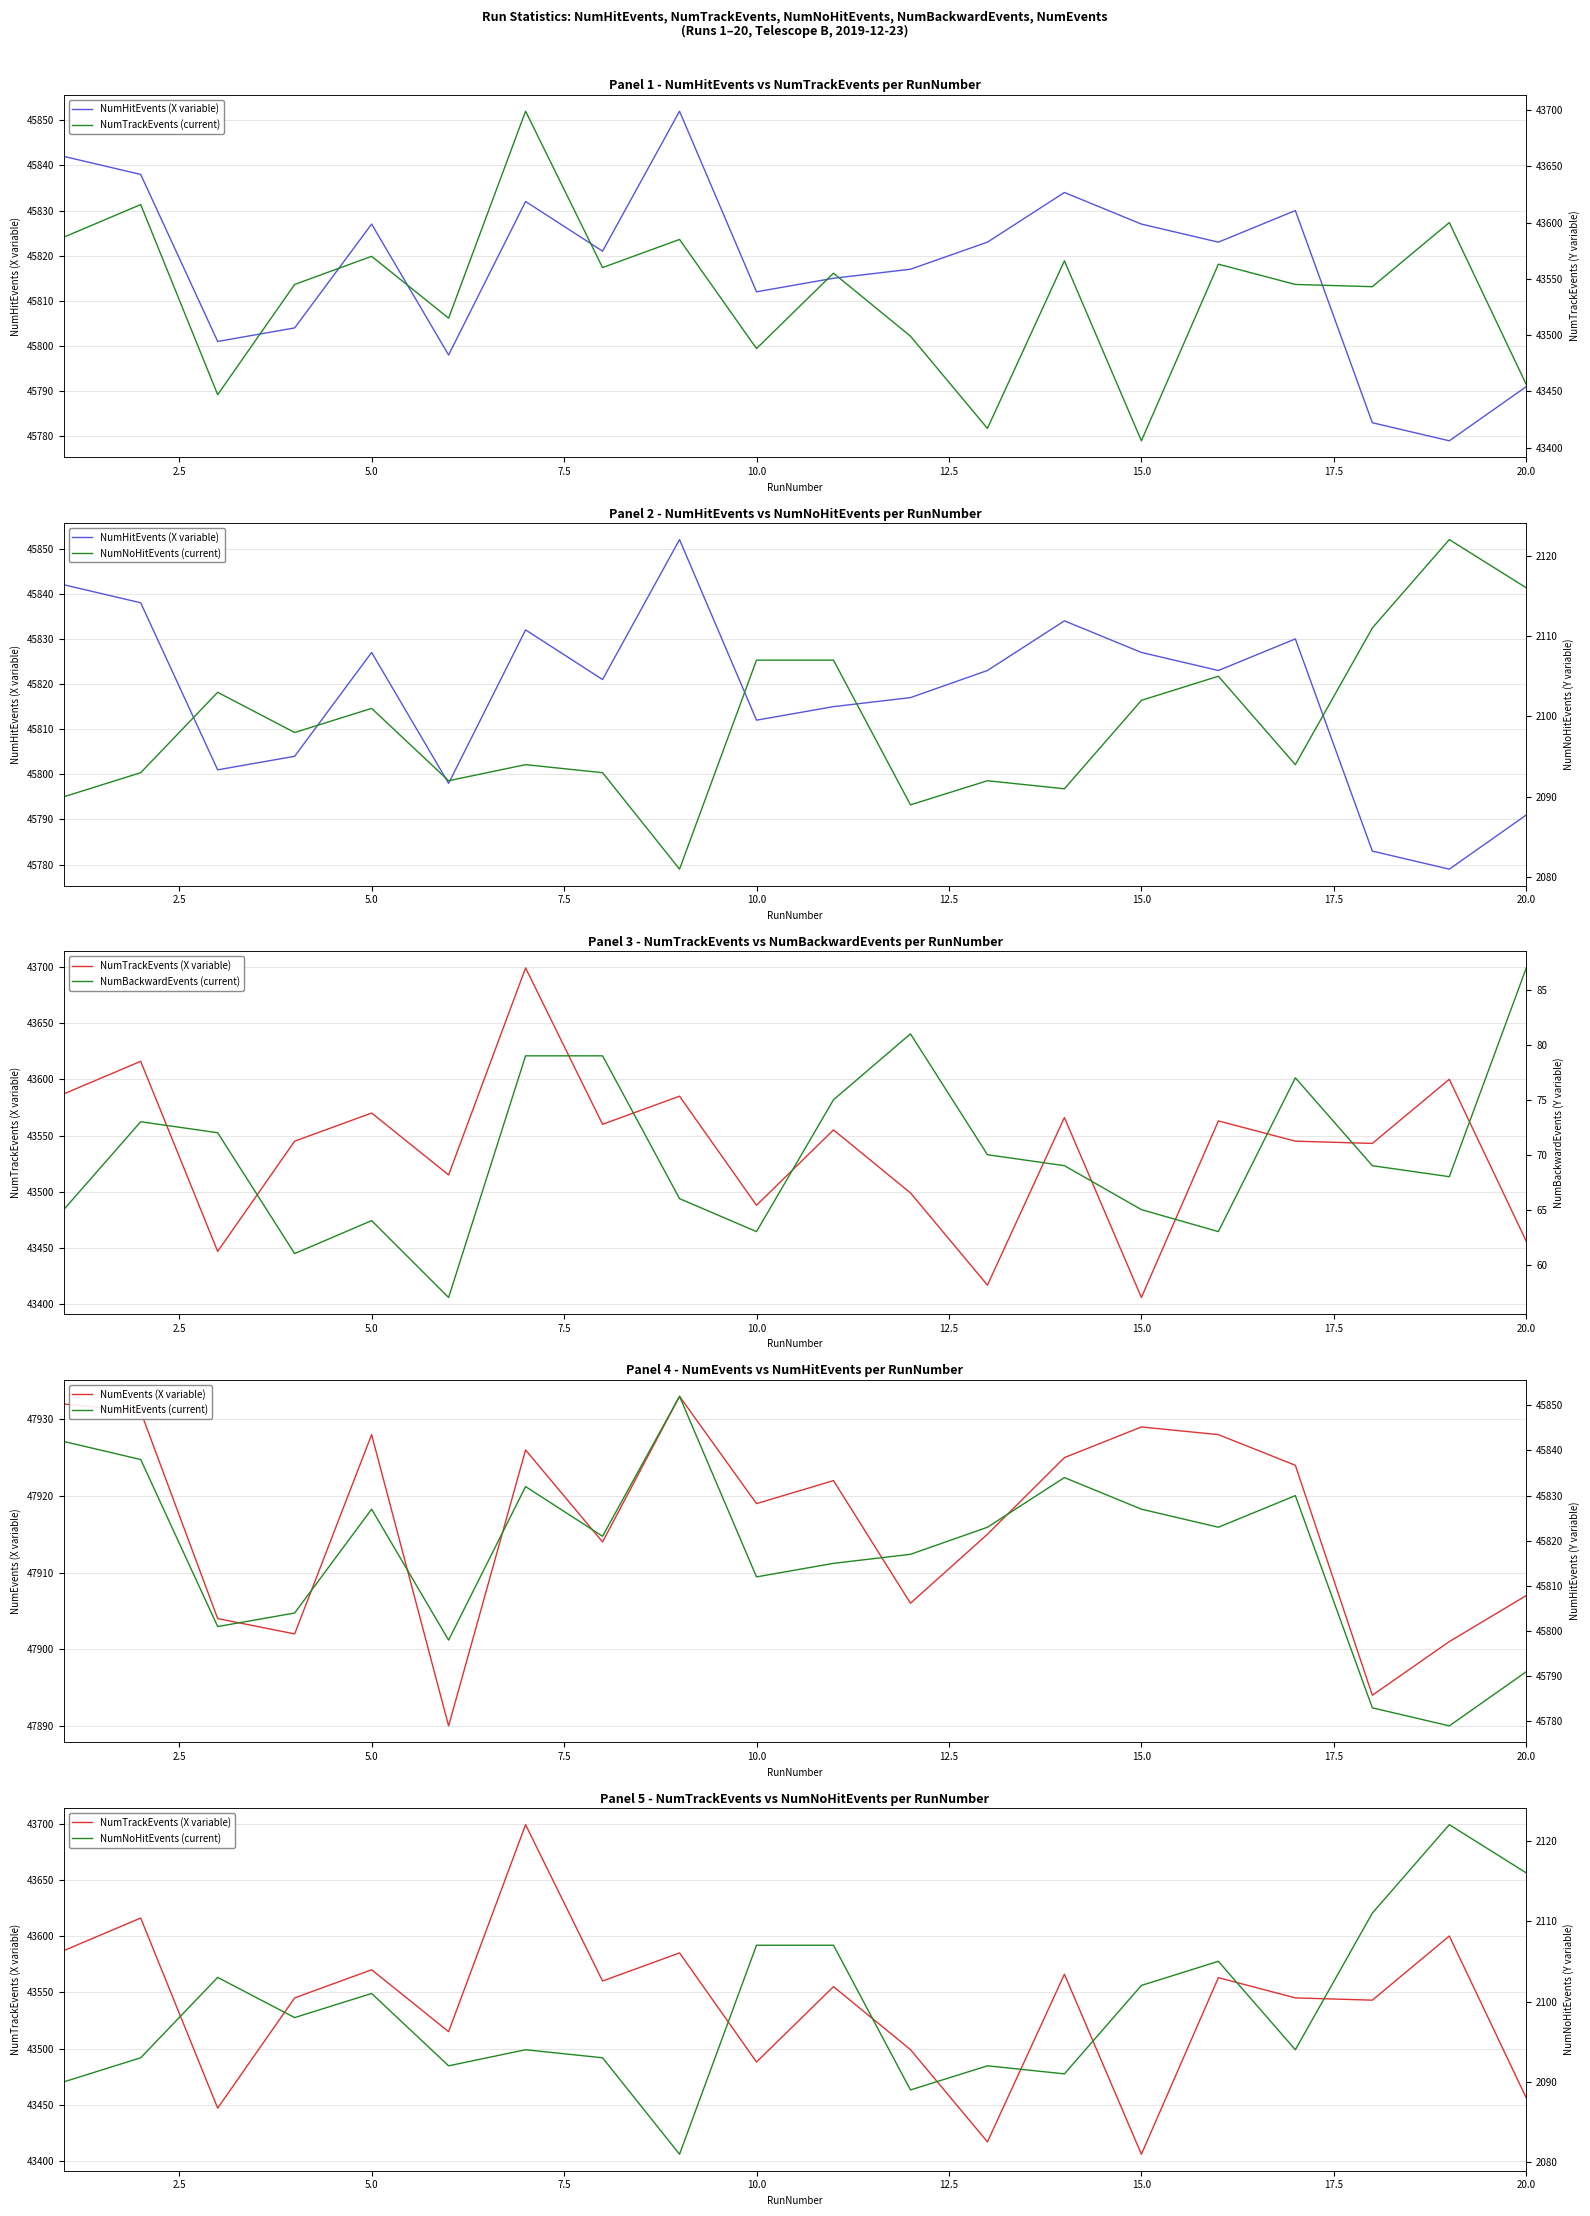

Where is NumHitEvents nearest to the value 45815?

11